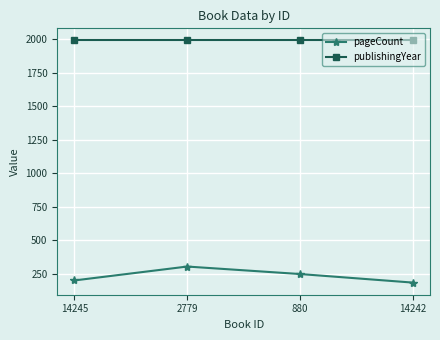

True or false: publishingYear and pageCount intersect in this chart.

False